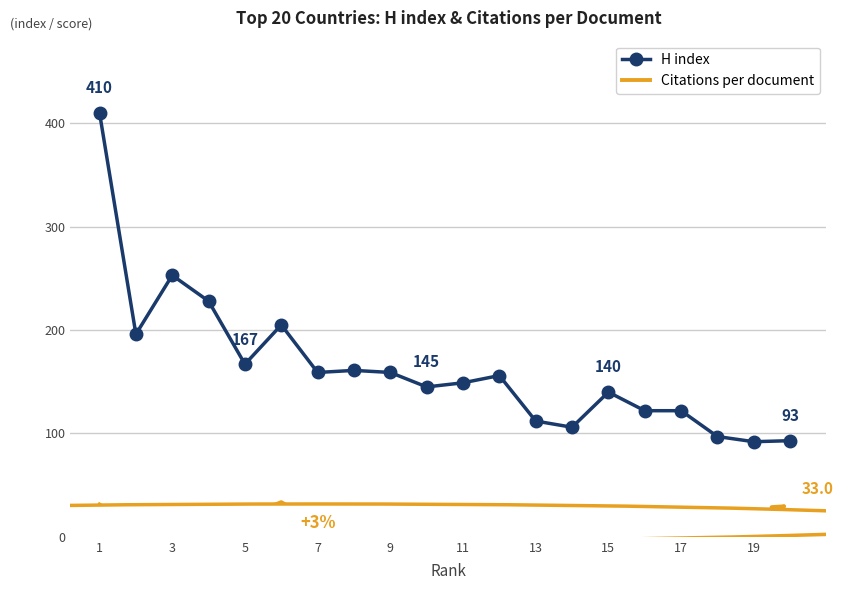

The chart shows a value of 35 at 10. True or false?

False